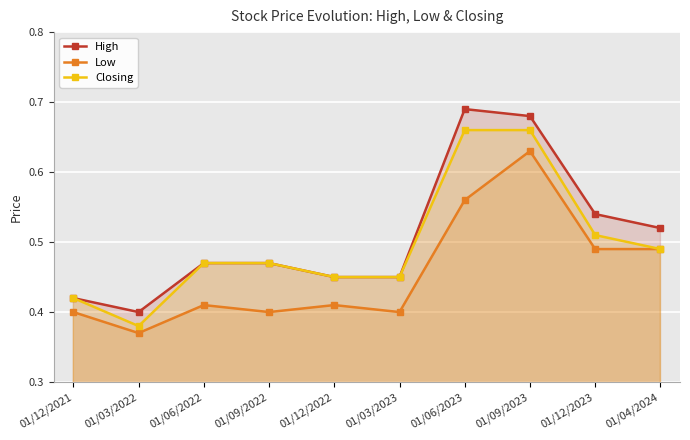

Rank the categories by High value from highest to lowest.

01/06/2023, 01/09/2023, 01/12/2023, 01/04/2024, 01/06/2022, 01/09/2022, 01/12/2022, 01/03/2023, 01/12/2021, 01/03/2022